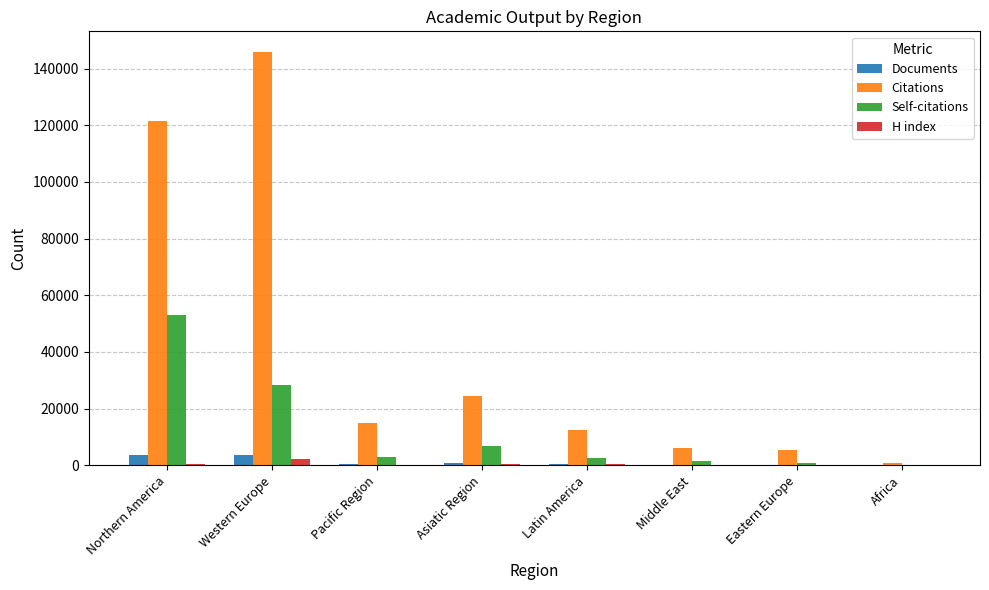

The Self-citations series shows 94 at Africa. True or false?

True